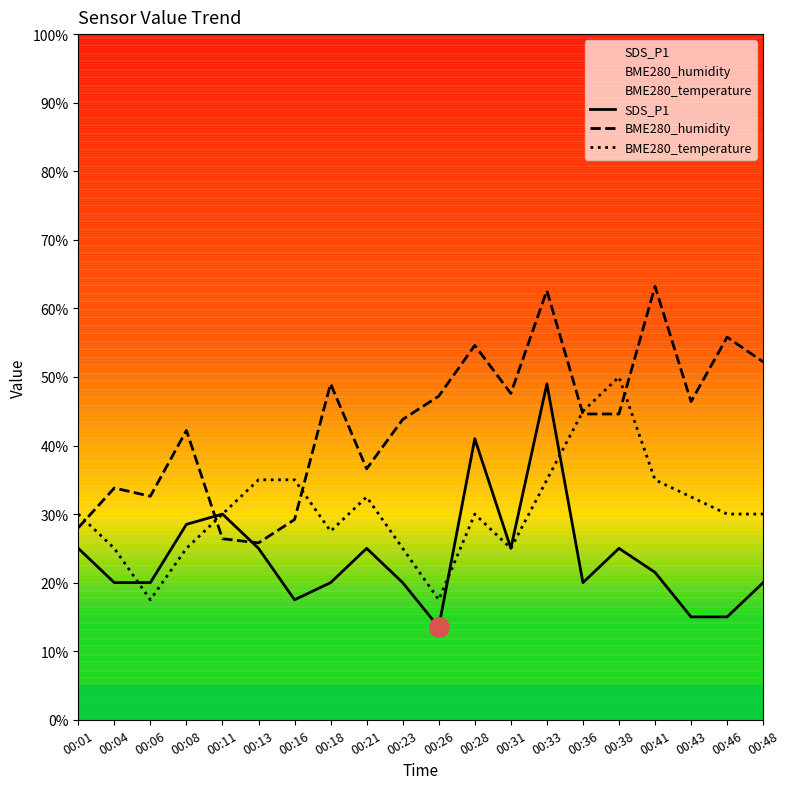

What is the value of the BME280_humidity point at the 10th from the left?

43.8